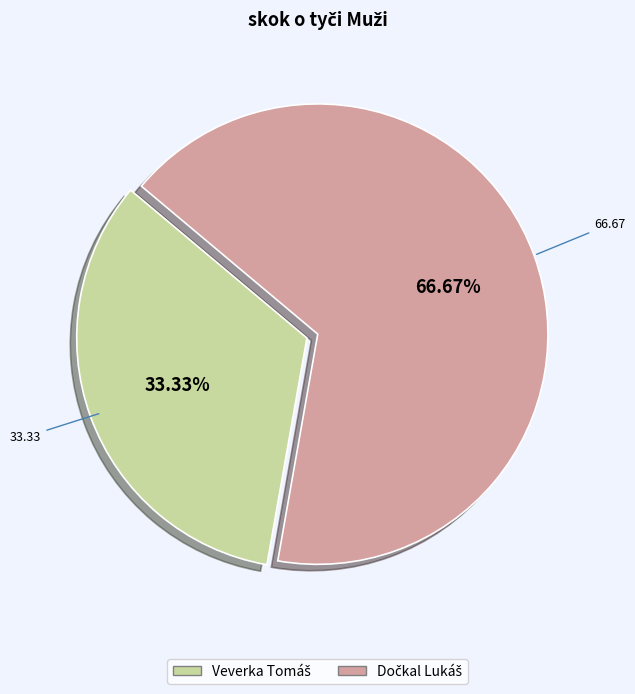

Is there any slice that represents more than half of the pie?

Yes